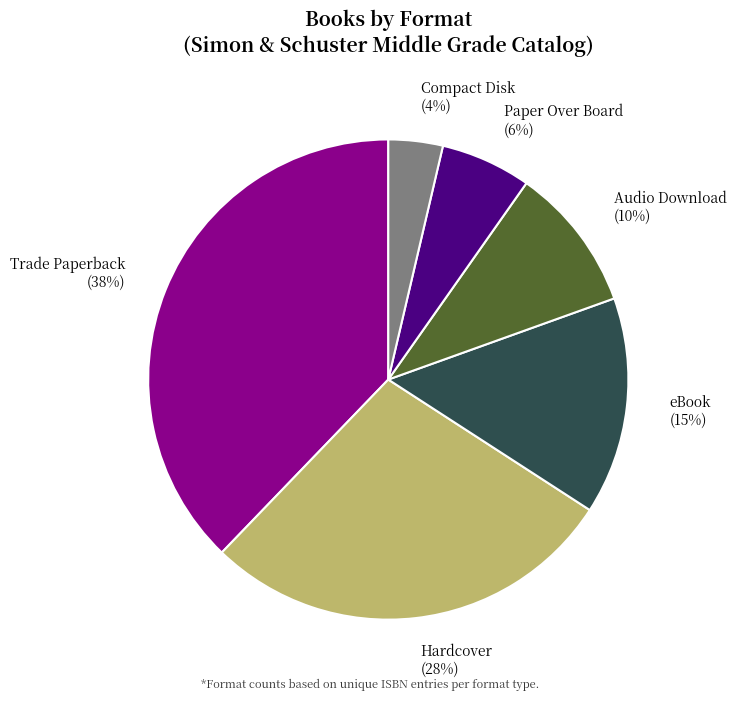

Rank the categories by value from lowest to highest.

Compact Disk, Paper Over Board, Audio Download, eBook, Hardcover, Trade Paperback